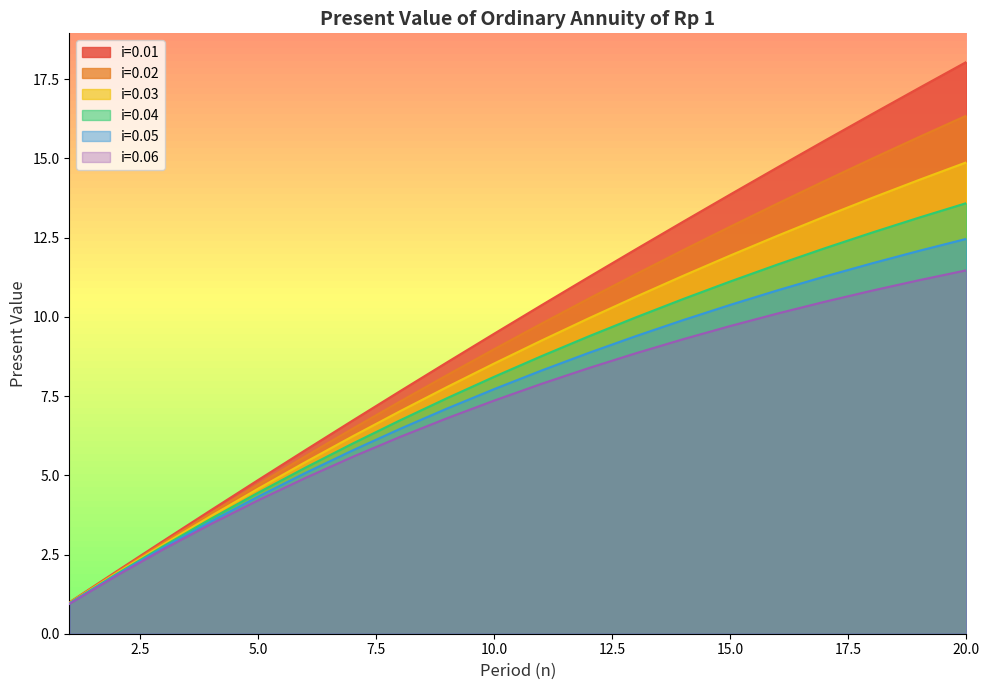

Is it true that i=0.04 equals 9.4 at 12?

True